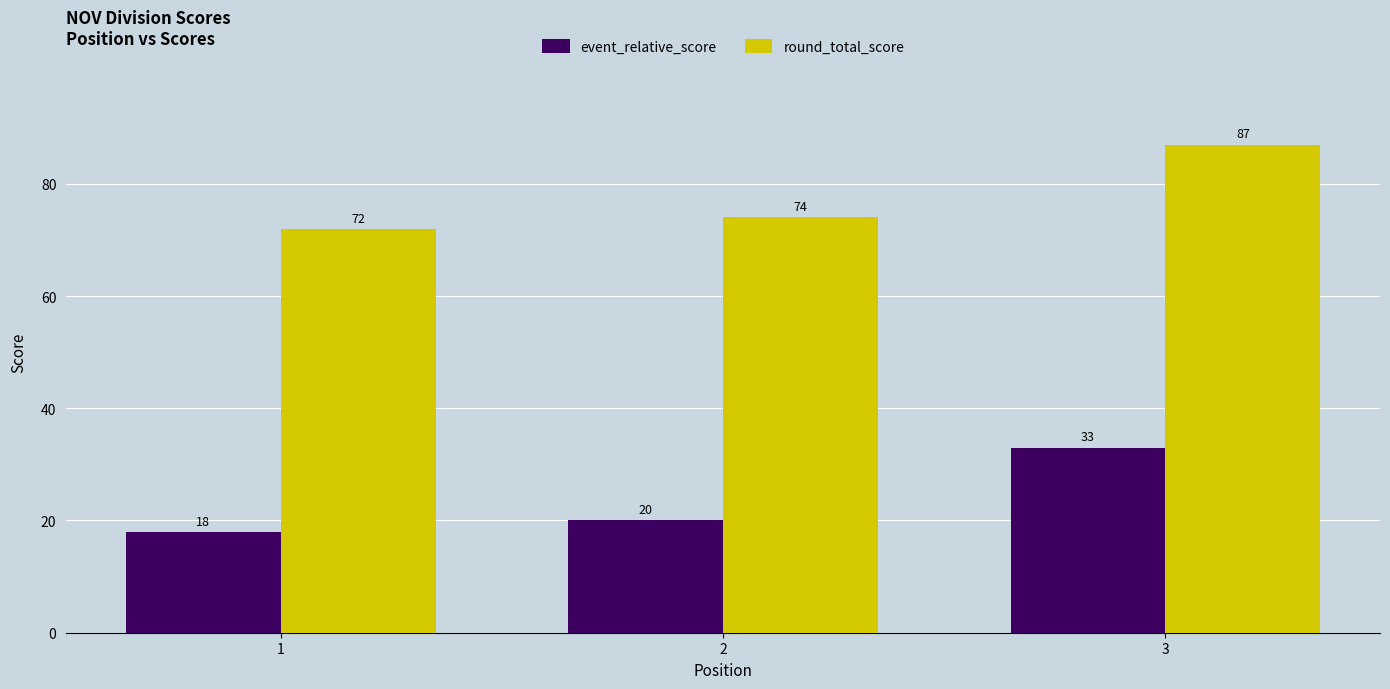

Is the value of event_relative_score at 3 greater than the value of round_total_score at 1?

No